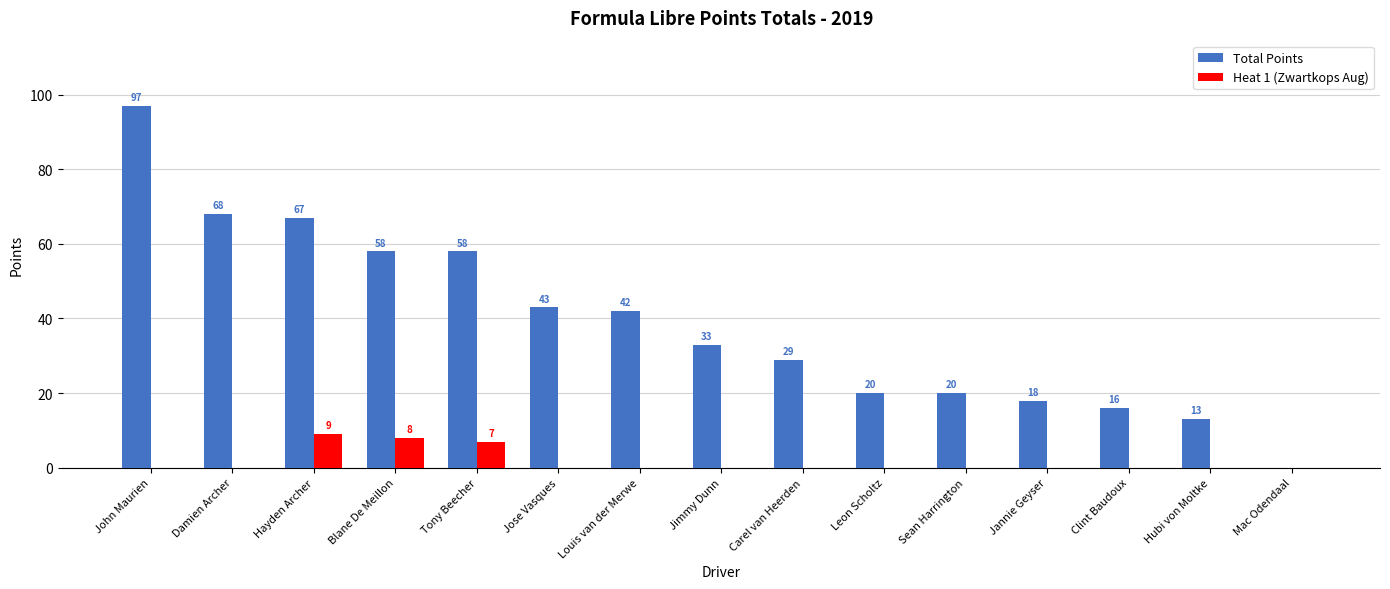

What is the average value of the Total Points series?

39